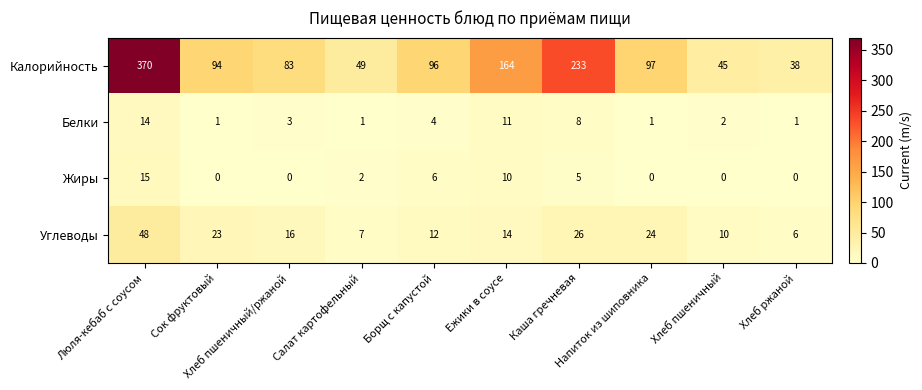

Rank the series by their maximum value, from lowest to highest.

Белки, Жиры, Углеводы, Калорийность